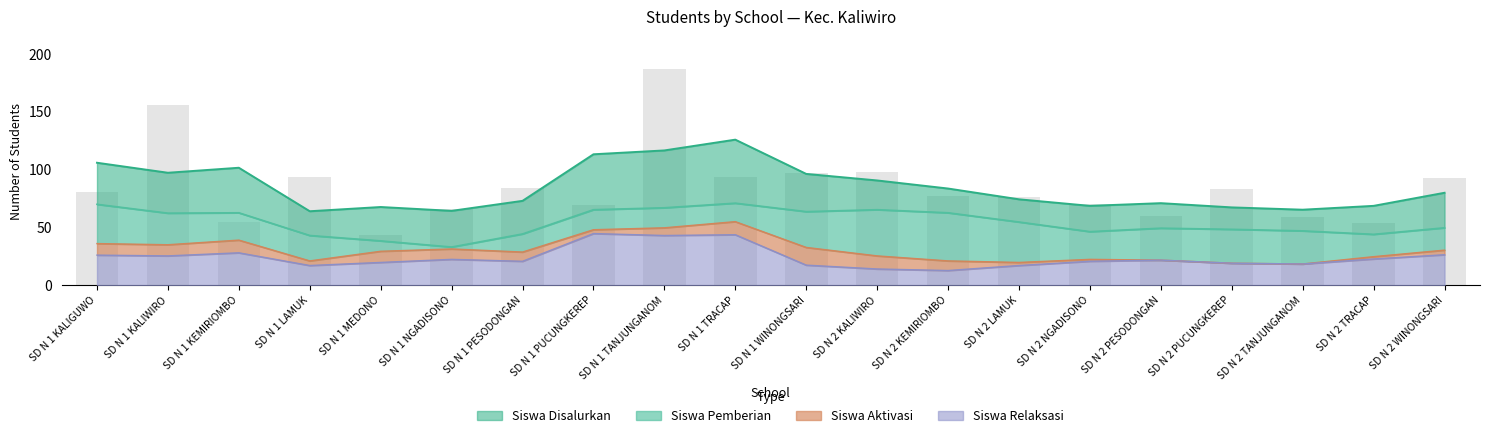

Which category has the highest value across all series?

SD N 1 TANJUNGANOM